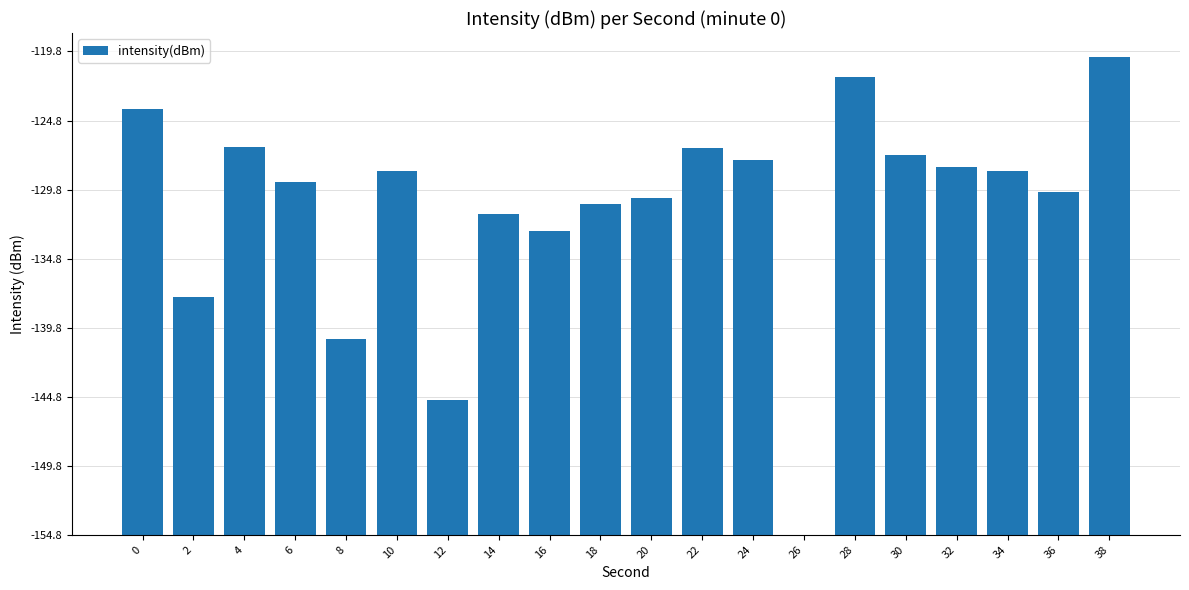

Reading left to right, extract all data points from this chart.

0=30.8	2=17.2	4=28.1	6=25.6	8=14.2	10=26.3	12=9.8	14=23.2	16=22.0	18=24.0	20=24.4	22=28.0	24=27.2	26=0.0	28=33.1	30=27.5	32=26.6	34=26.4	36=24.8	38=34.6